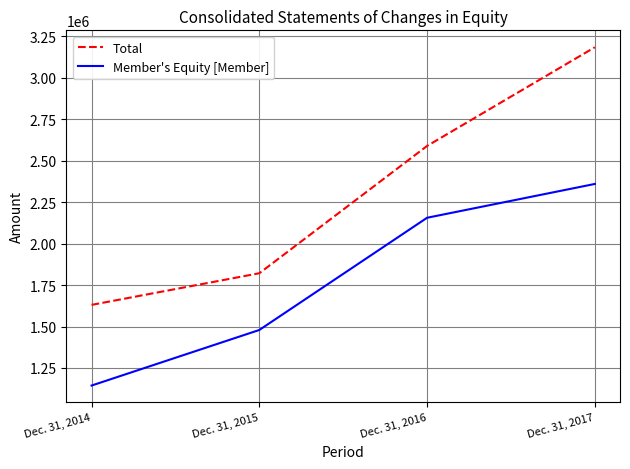

Rank the categories by Total value from lowest to highest.

Dec. 31, 2014, Dec. 31, 2015, Dec. 31, 2016, Dec. 31, 2017